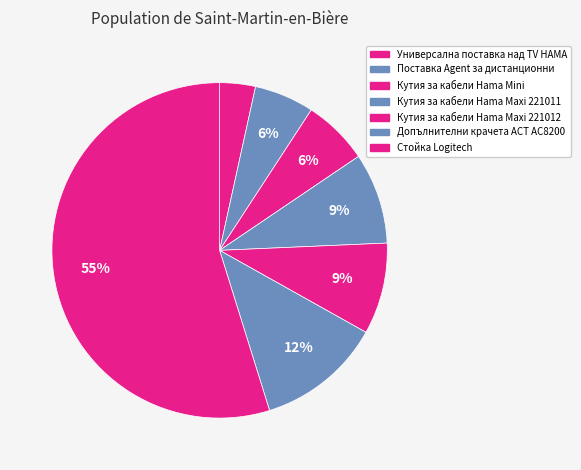

Count the number of slices in the pie.

7